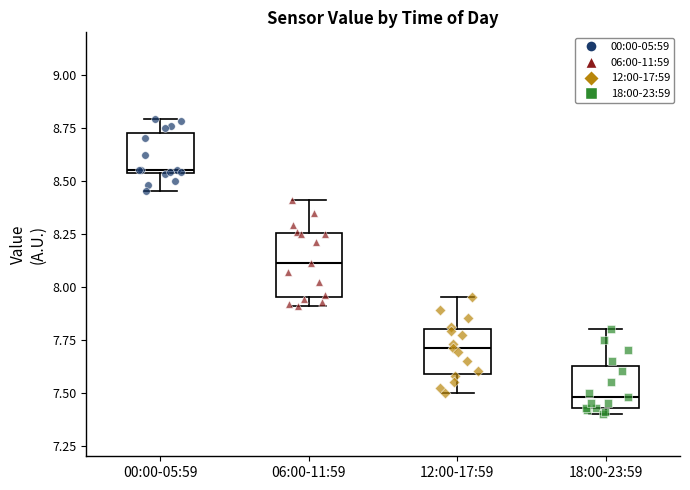

Where does the median line of the box for 18:00-23:59 sit on the y-axis? The values are not printed on the chart, so give them approximately, as read against the axis.

7.50